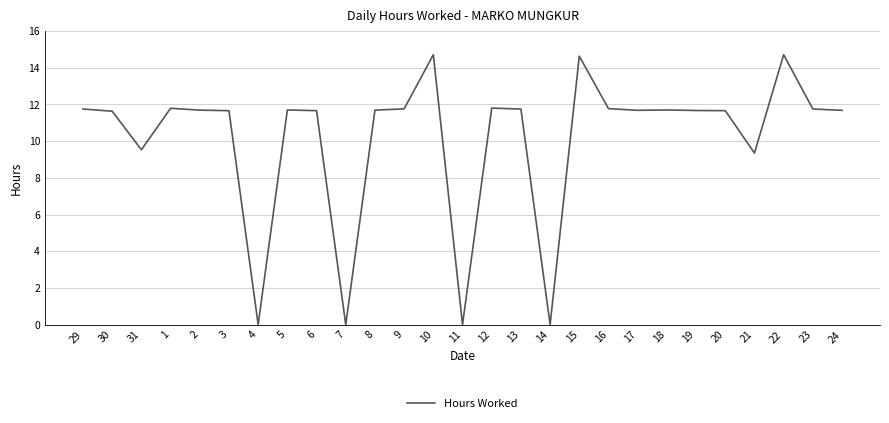

At which label does the data first exceed 11?

29